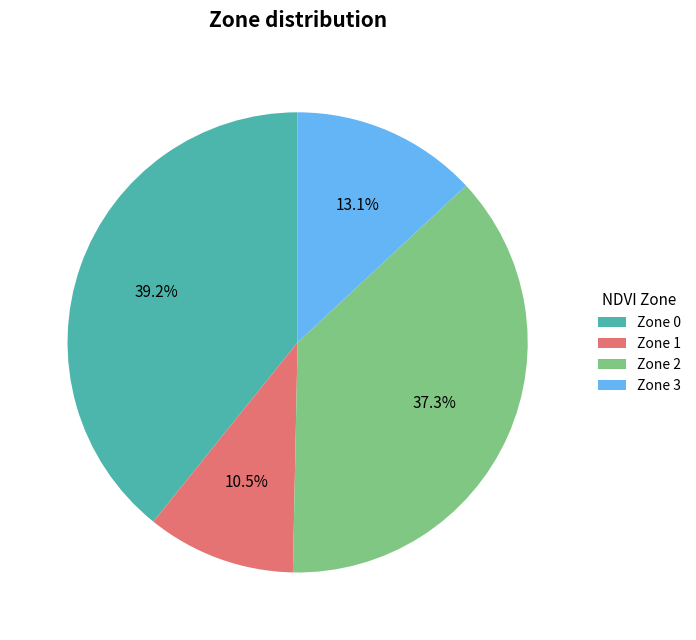

To the nearest percent, what percentage of the pie is Zone 3?

13%